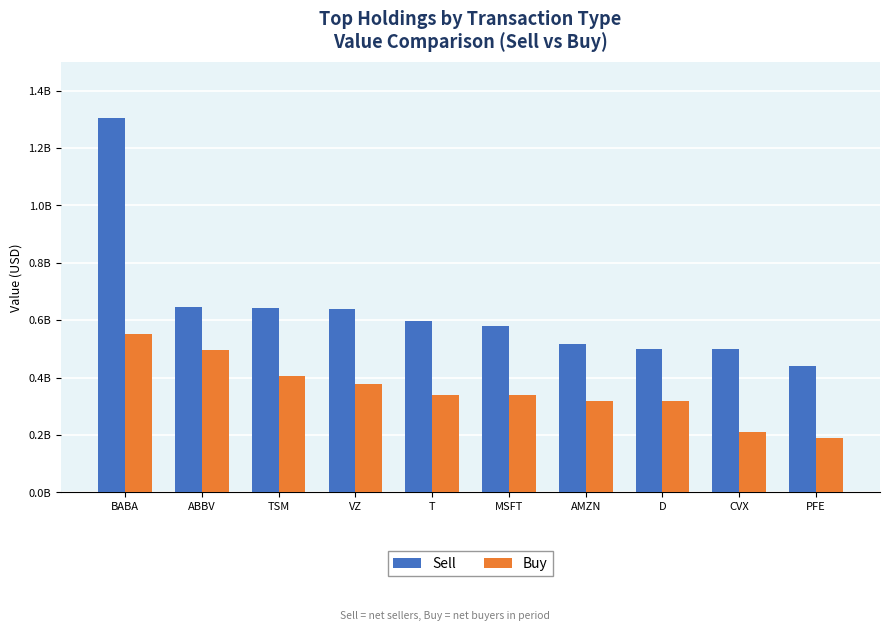

What is the sum of the Sell values at TSM and D?

1141502000